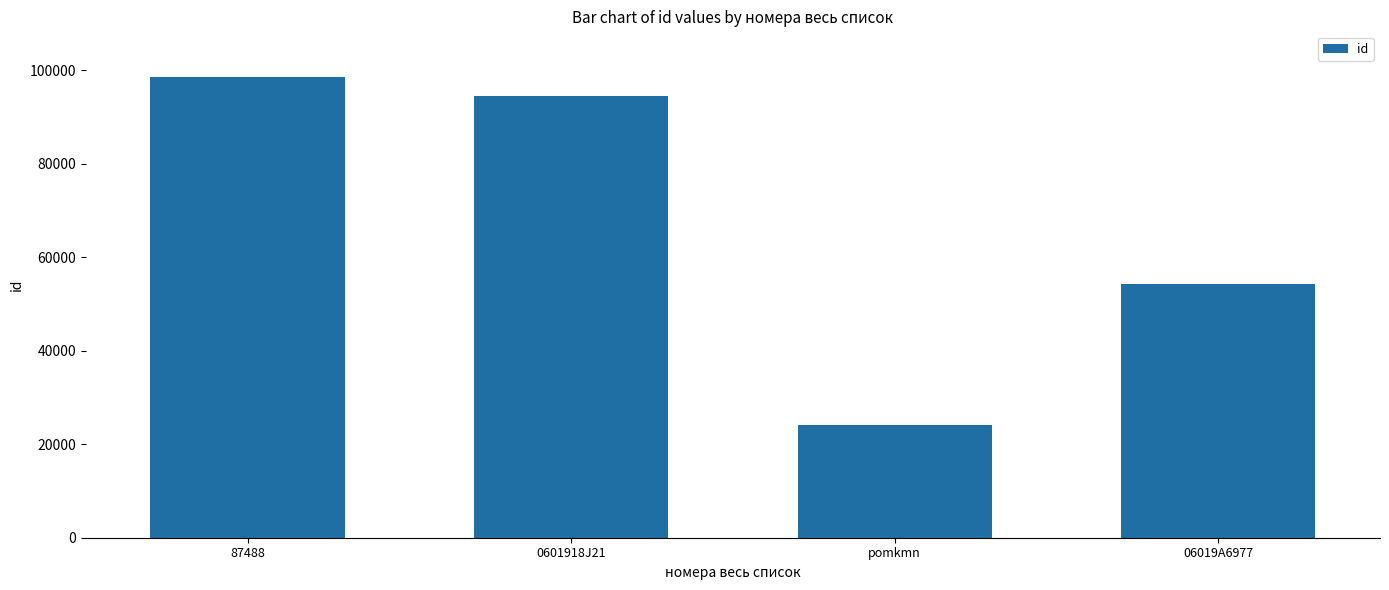

The chart shows a value of 49249 at 87488. True or false?

False